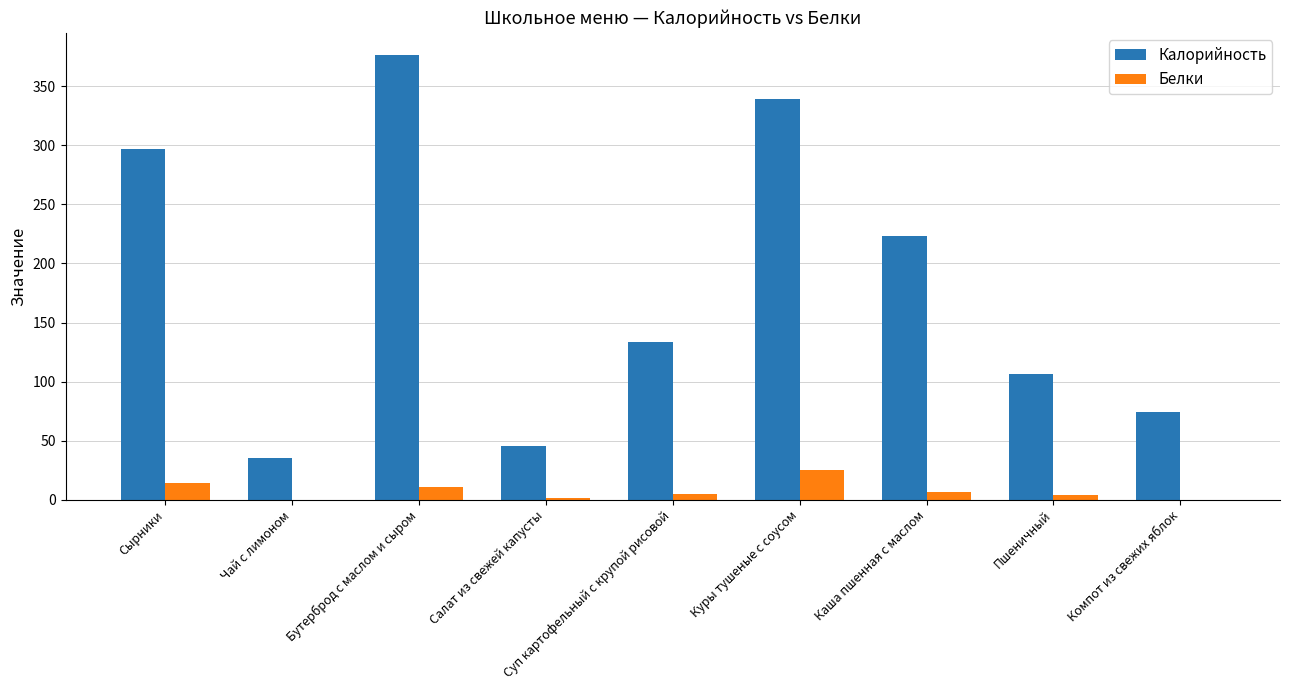

Which series changed the most between Каша пшенная с маслом and Компот из свежих яблок?

Калорийность